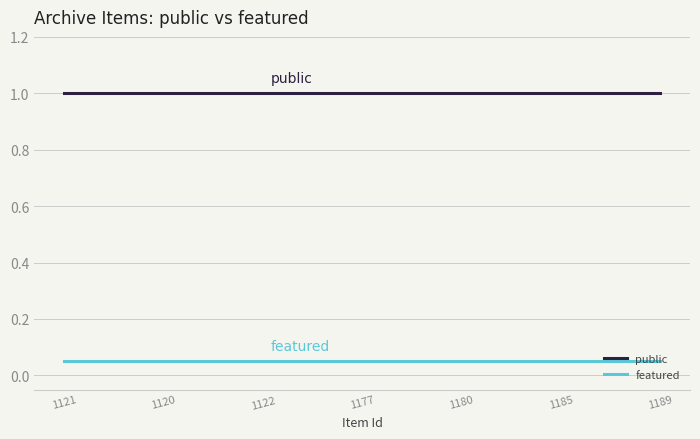

True or false: public and featured intersect in this chart.

False